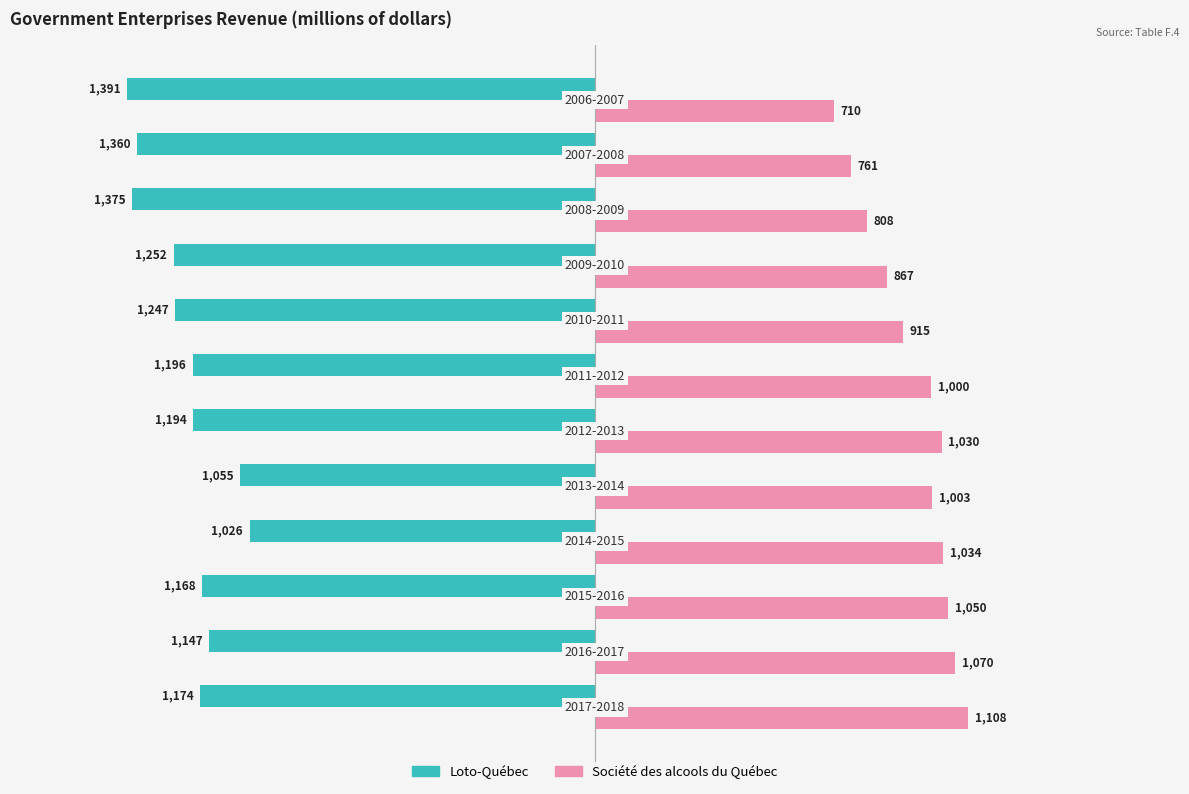

At how many categories does at least one series exceed 816?

9